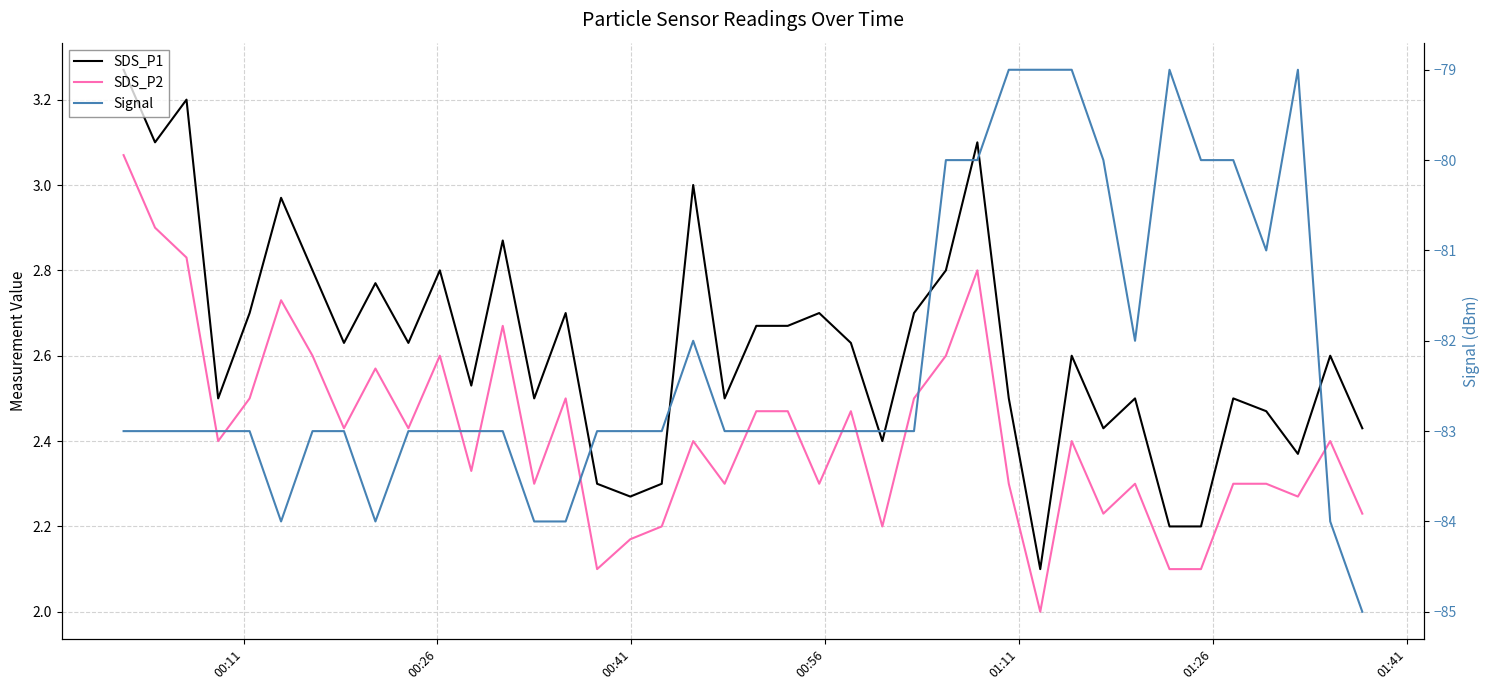

True or false: SDS_P2 has more than 0 interior local peaks.

True